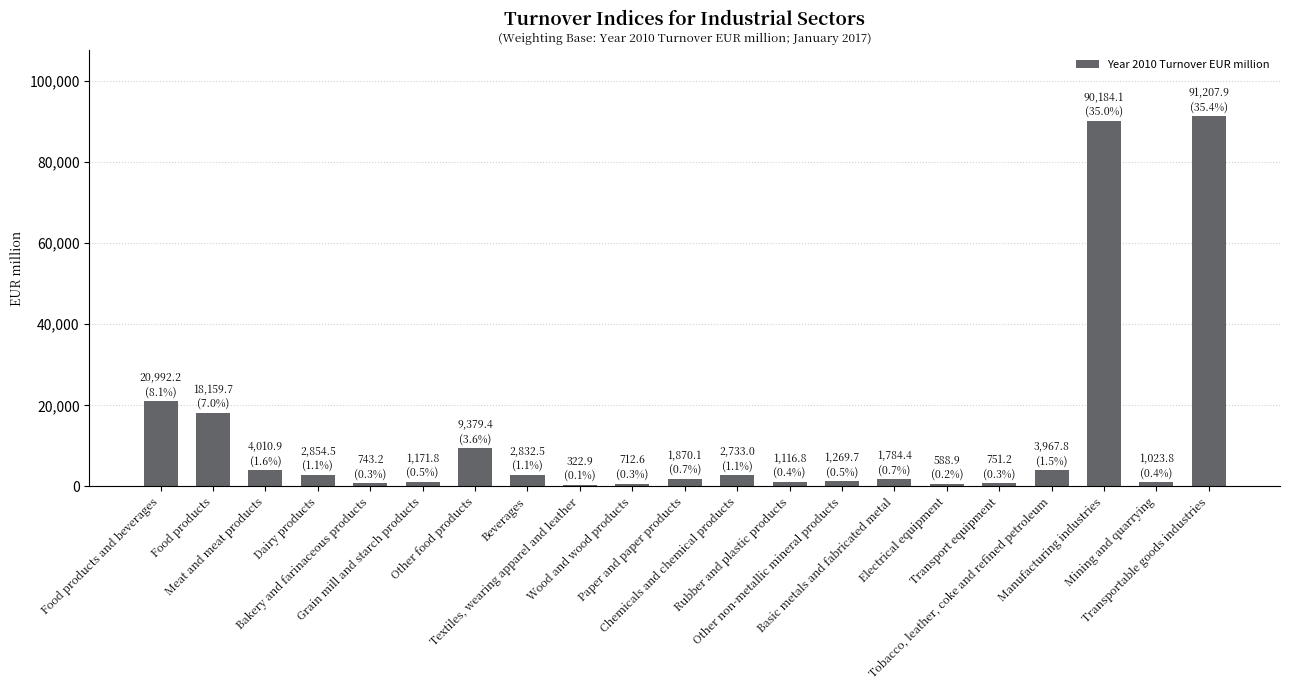

Which label corresponds to the largest value in the chart?

Transportable goods industries